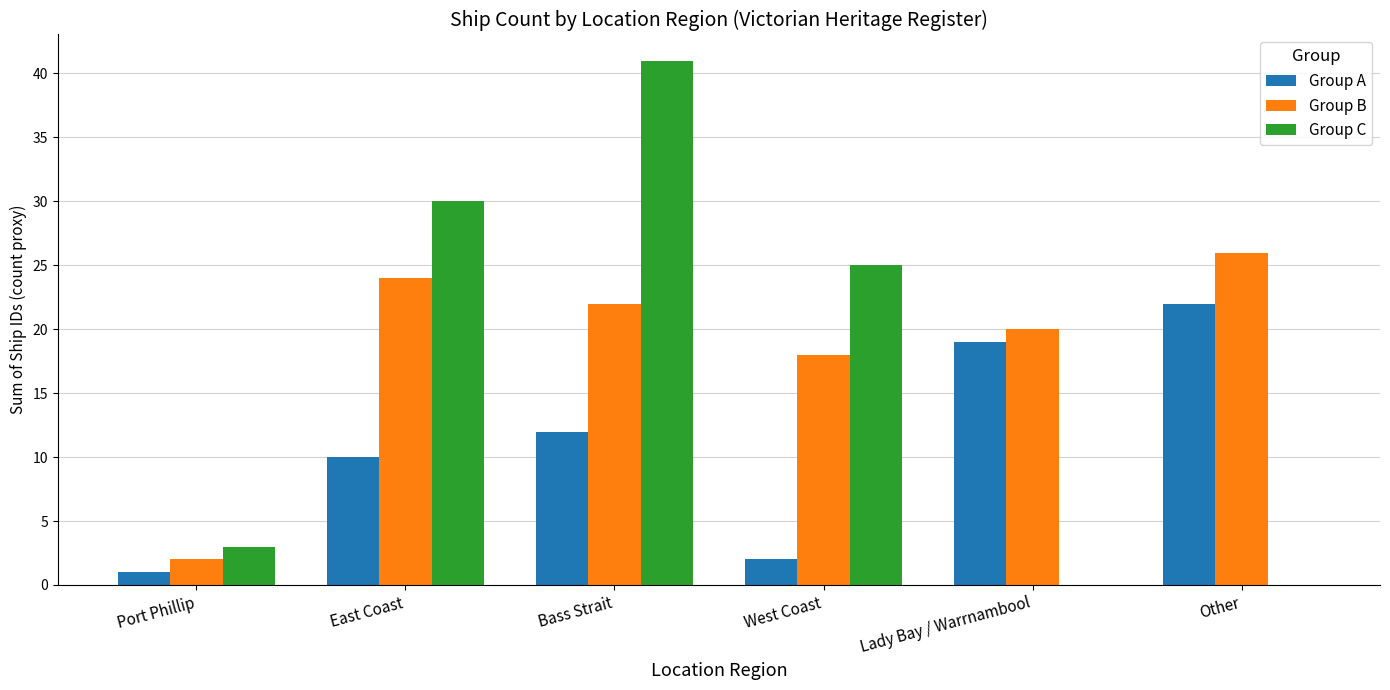

Which series has the largest range (max minus min)?

Group C